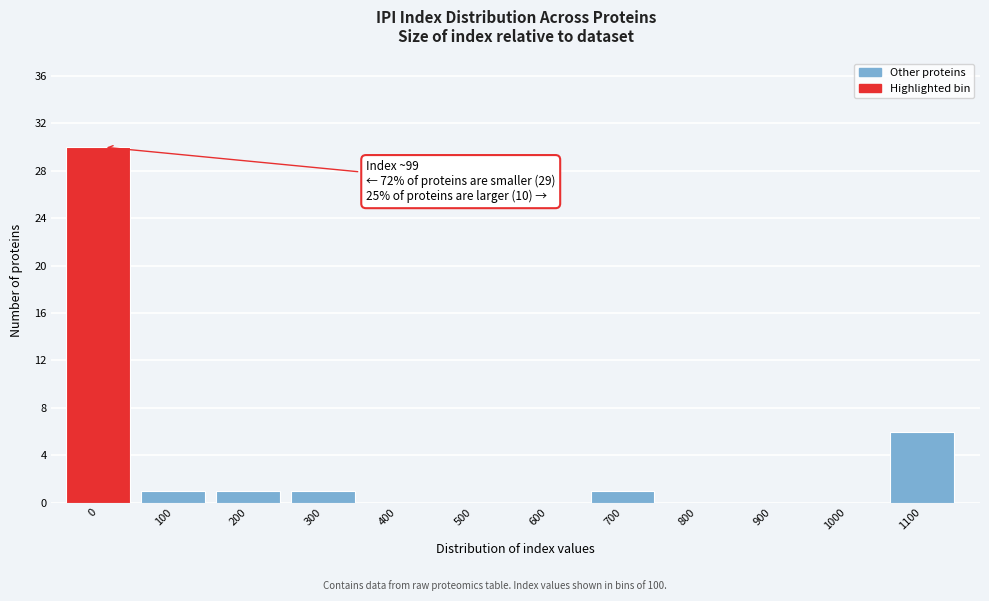

Reading left to right, extract all data points from this chart.

0=30	100=1	200=1	300=1	400=0	500=0	600=0	700=1	800=0	900=0	1000=0	1100=6